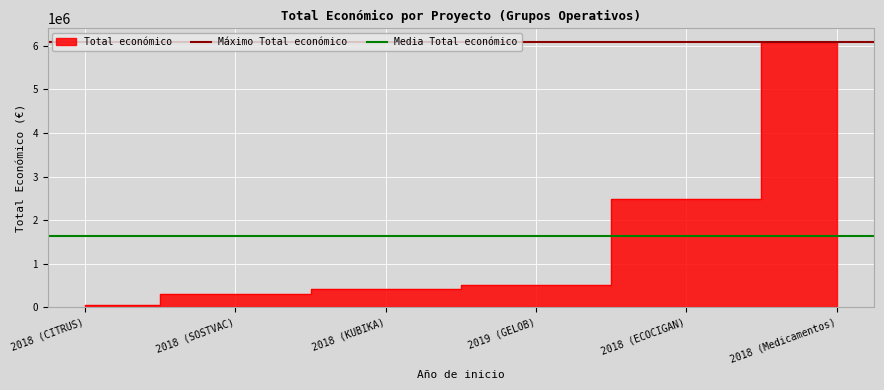

What is the total value across all series at 2018 (SOSTVAC)?

7741266.5